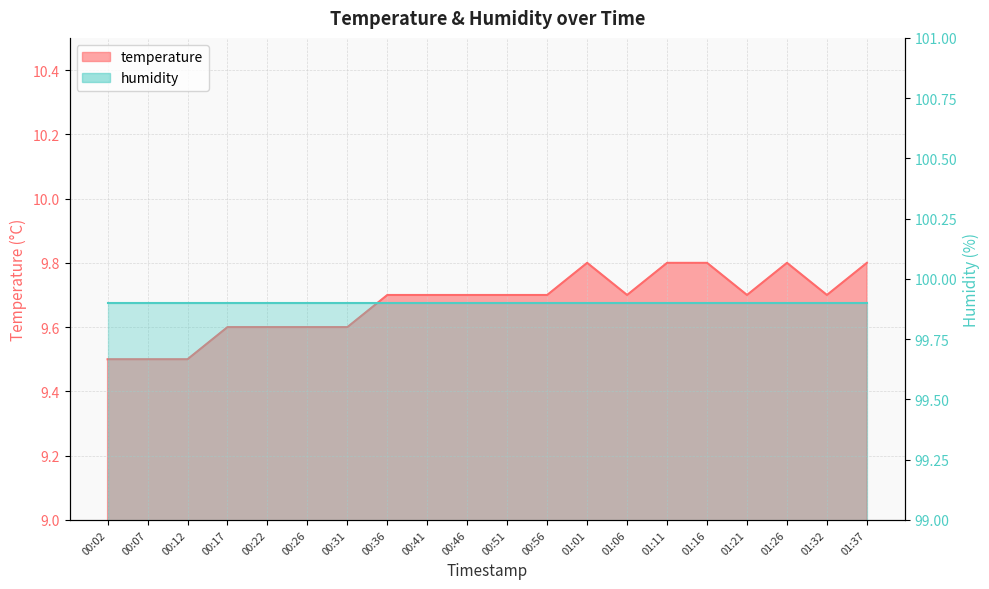

Reading left to right, list all the values displayed in this chart.

9.5	9.5	9.5	9.6	9.6	9.6	9.6	9.7	9.7	9.7	9.7	9.7	9.8	9.7	9.8	9.8	9.7	9.8	9.7	9.8